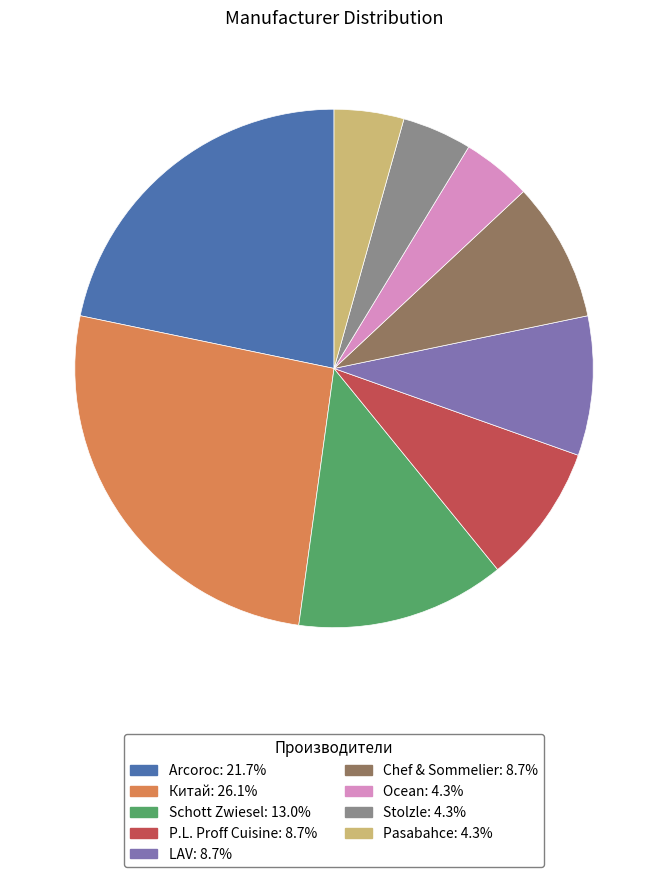

Combined, do Arcoroc and Ocean account for over 50%?

No